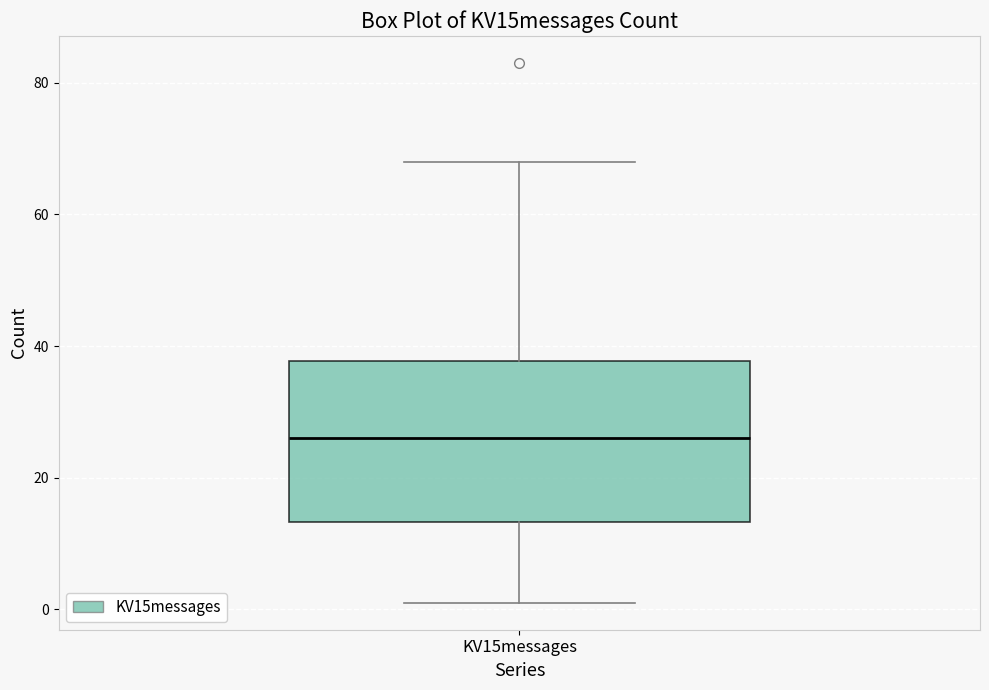

Transcribe this box plot: give where the median line is, the range the box spans, and where the two whiskers end, as read against the y-axis. The values are not printed on the chart, so give them approximately, as read against the axis.

median 26, box 14 to 38, whiskers 2 to 68